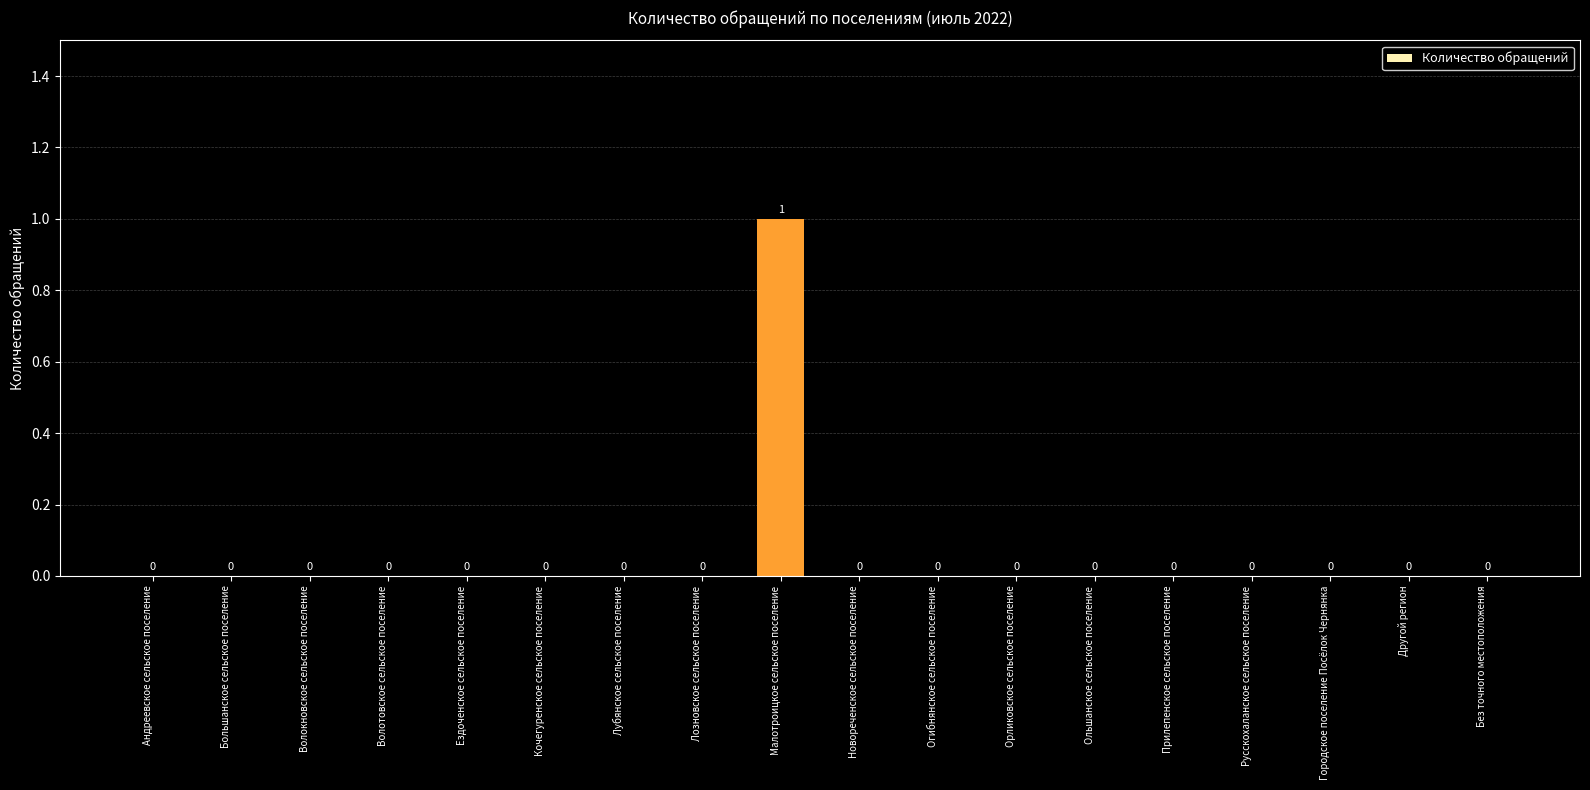

How many values are between 0 and 1?

18